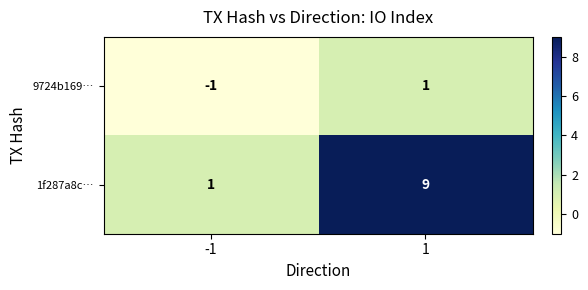

Reading left to right, extract all data points from this chart.

9724b169…: -1=-1	1=1
1f287a8c…: -1=1	1=9